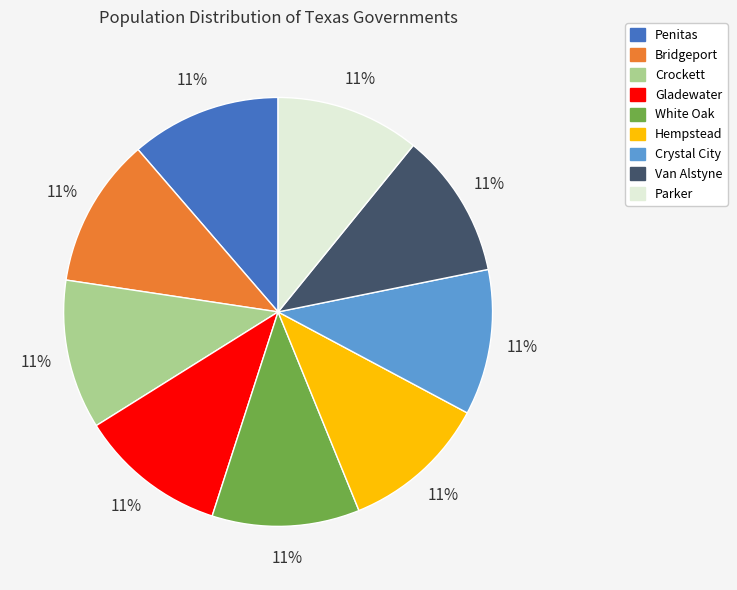

Is the sum of Parker and White Oak greater than half?

No